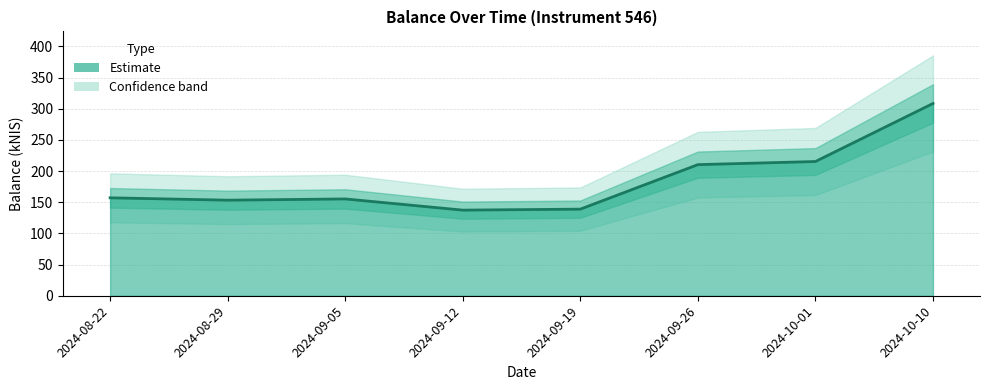

Between 2024-08-29 and 2024-10-01, which is larger?

2024-10-01